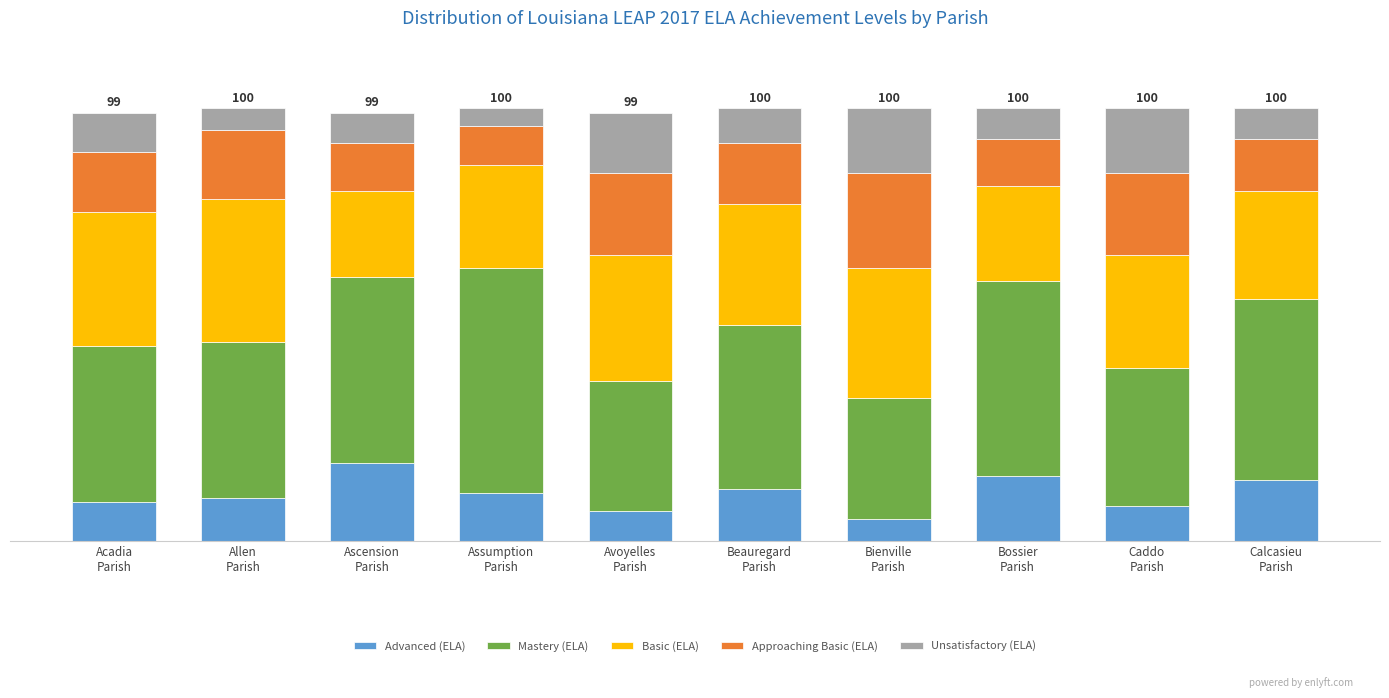

Between Caddo
Parish and Bossier
Parish, which is larger?

Bossier
Parish